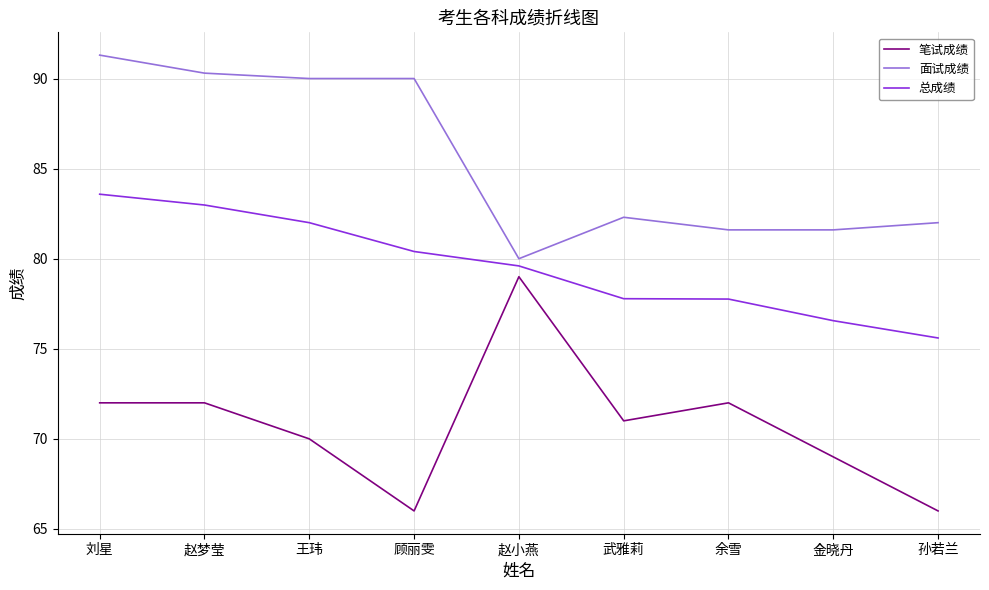

True or false: 笔试成绩 and 总成绩 intersect in this chart.

False